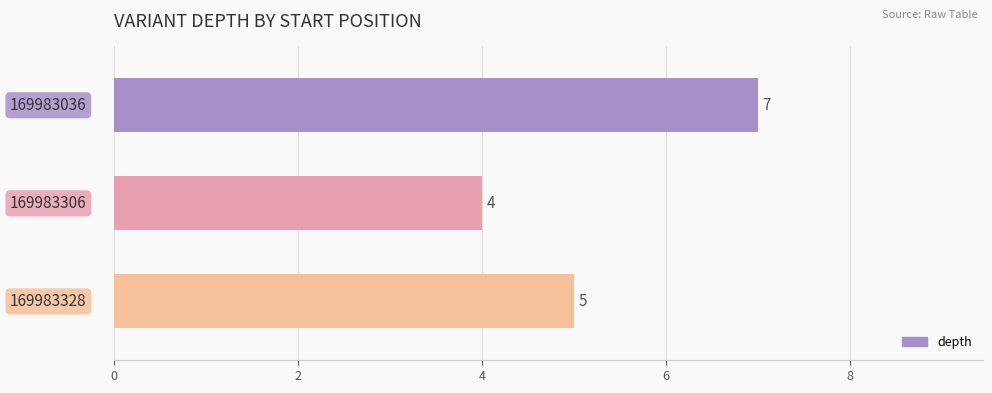

Reading top to bottom, transcribe all the data shown in this chart.

7	4	5